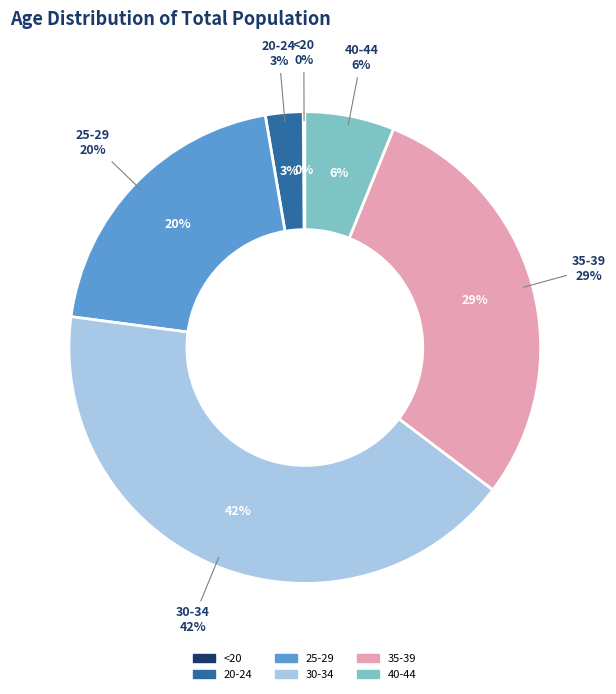

What is the total percentage of 30-34 and 25-29?

62.0%